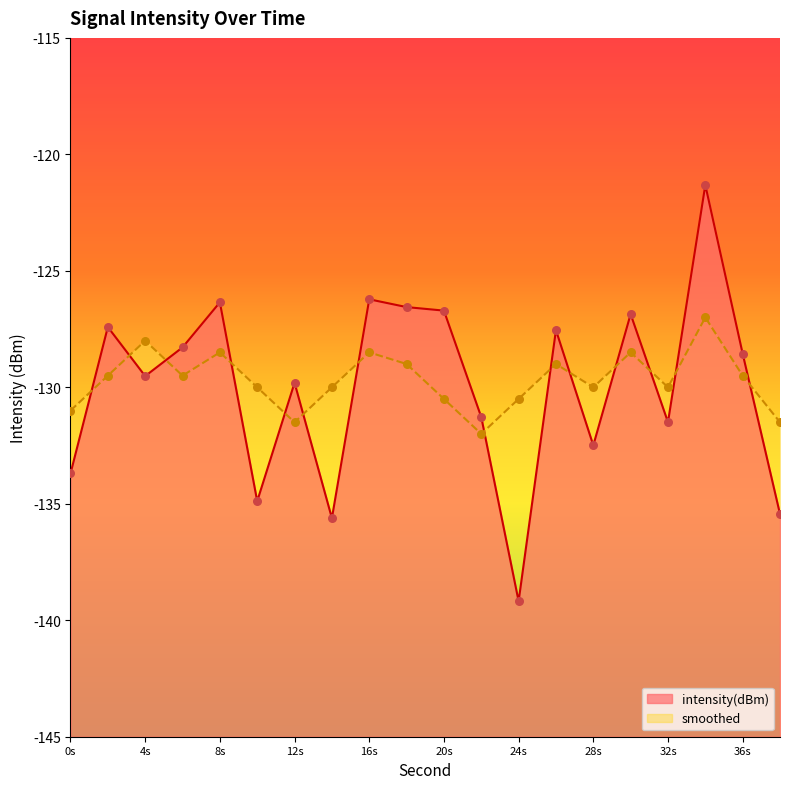

Which series has the largest total across all categories?

smoothed